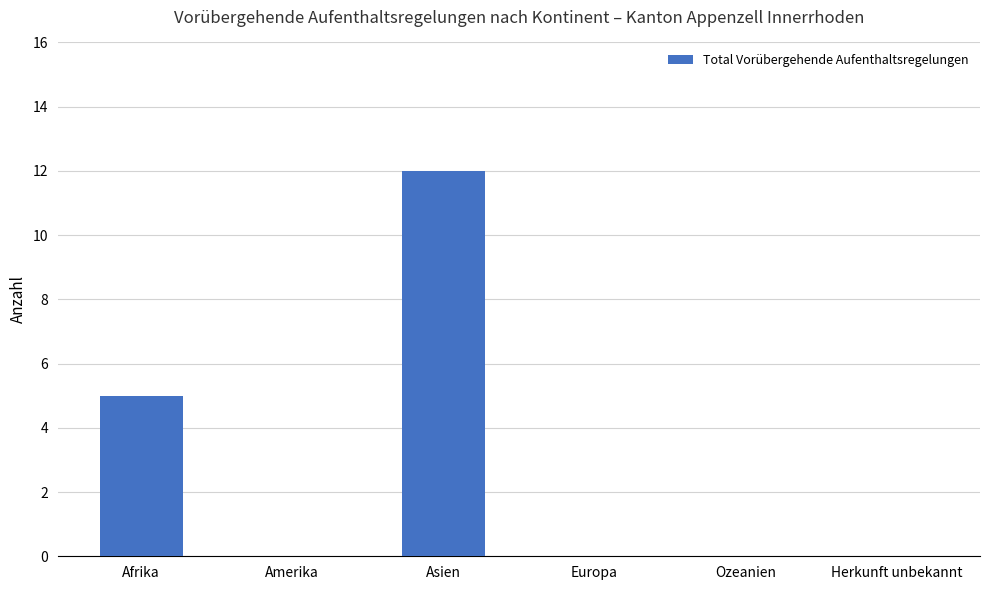

Between Asien and Afrika, which is larger?

Asien